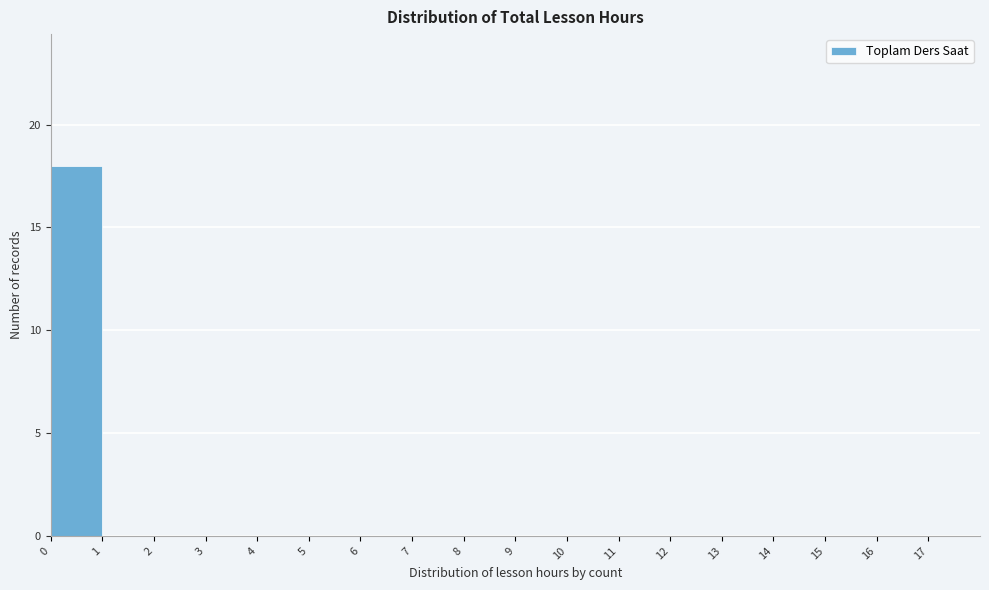

What is the height of the bar covering 0 to 1 on the x-axis? The values are not printed on the chart, so give them approximately, as read against the axis.

18